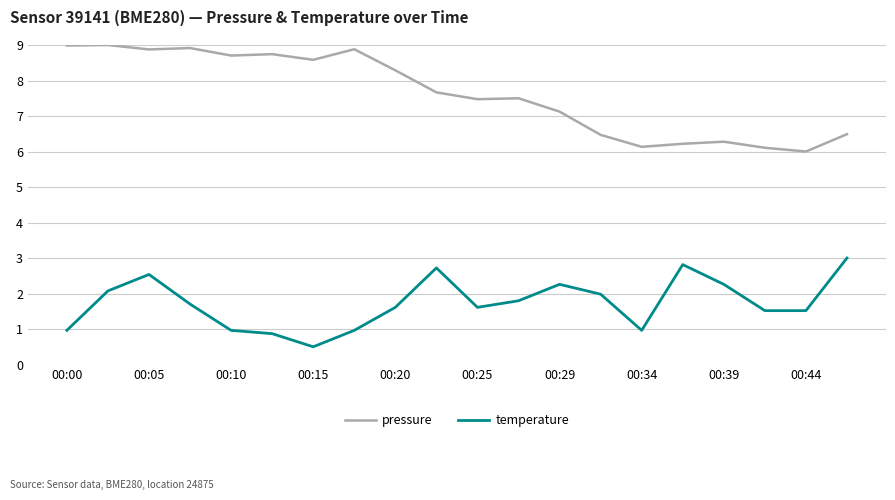

How many lines are shown in the chart?

2